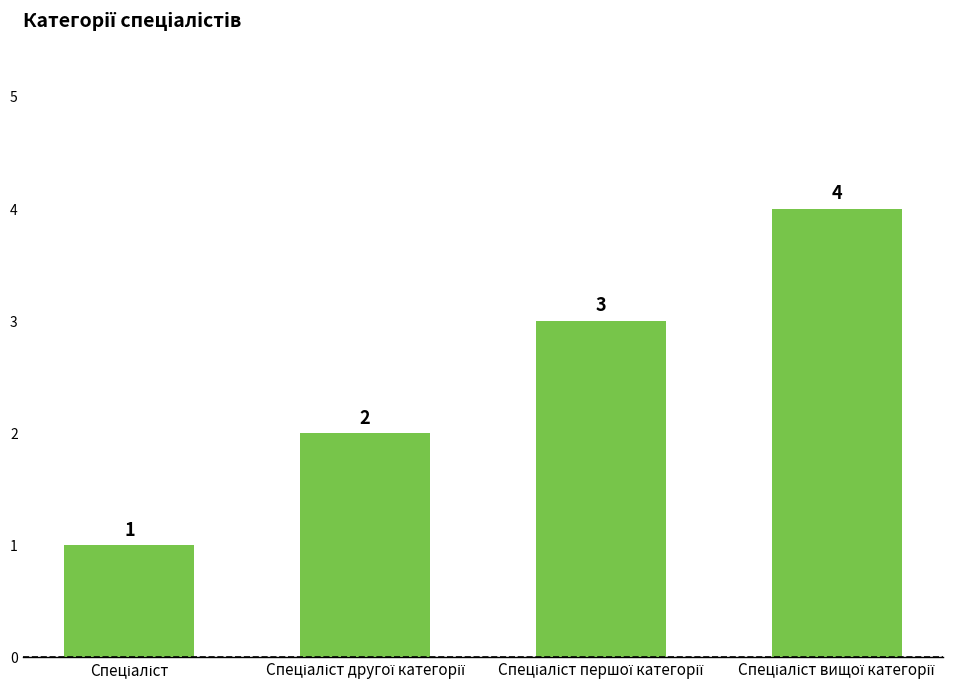

What is the maximum value shown in the chart?

4